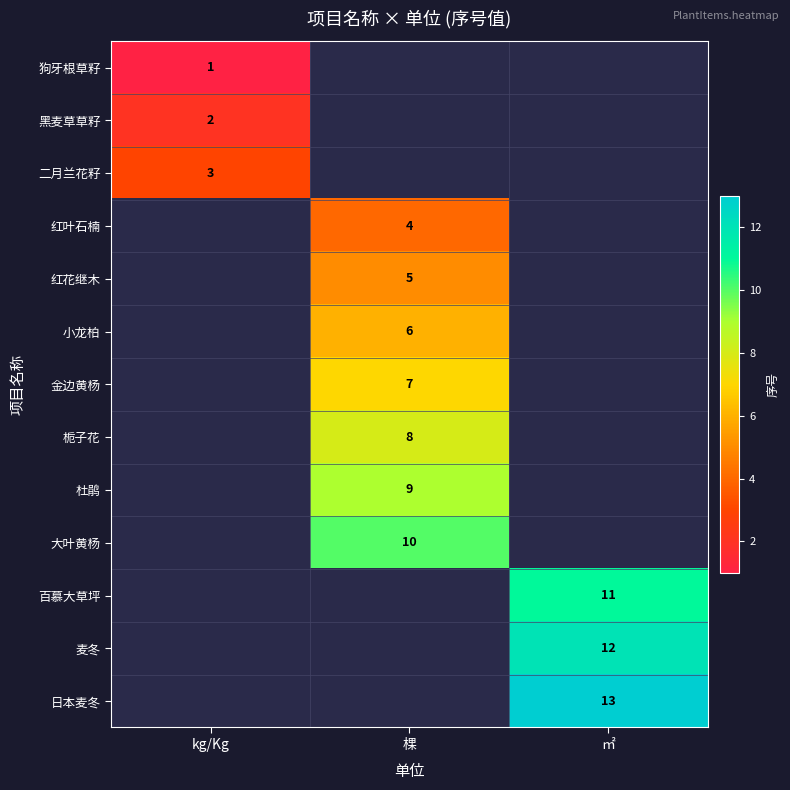

Is it true that 黑麦草草籽 equals 1 at kg/Kg?

False